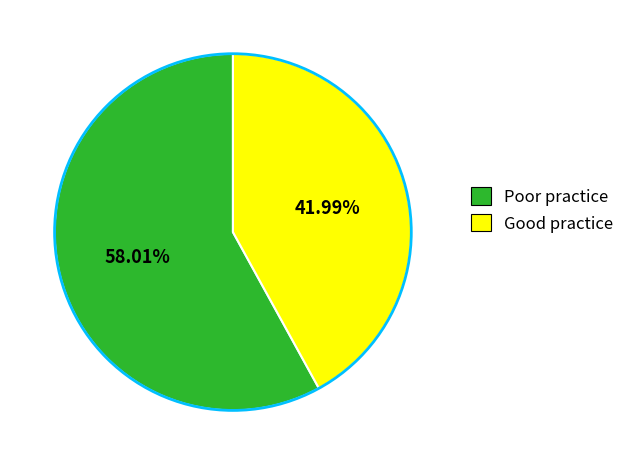

Is there any slice that represents more than half of the pie?

Yes